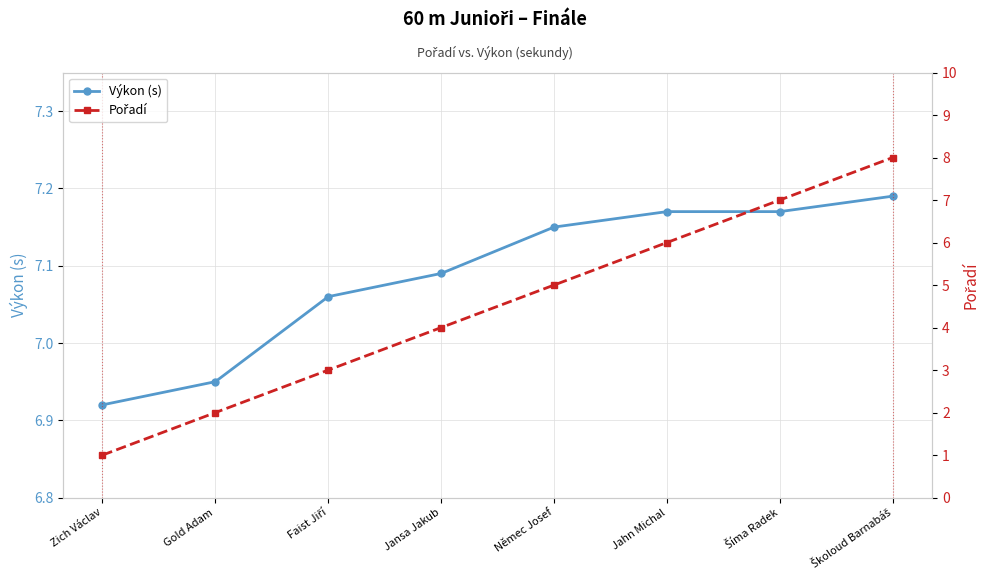

How many Pořadí values are between 3 and 7?

5